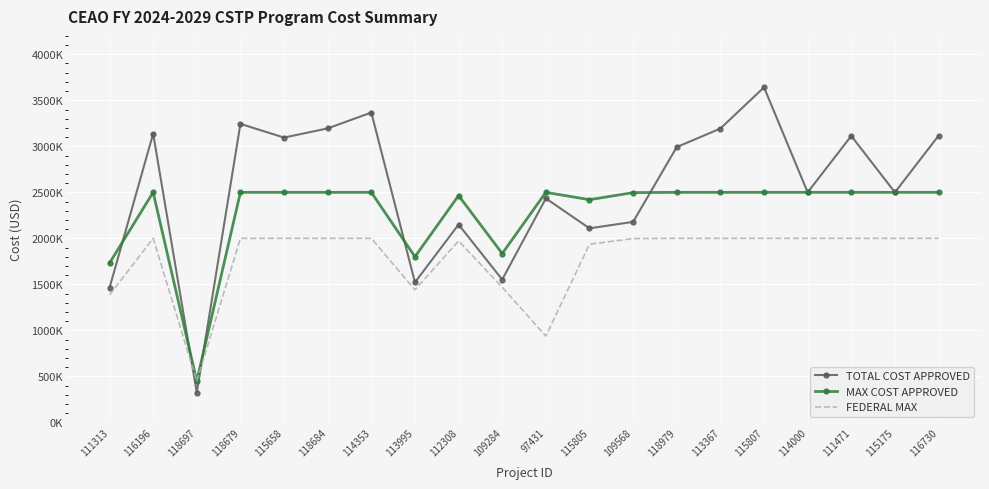

True or false: MAX COST APPROVED and TOTAL COST APPROVED intersect in this chart.

True